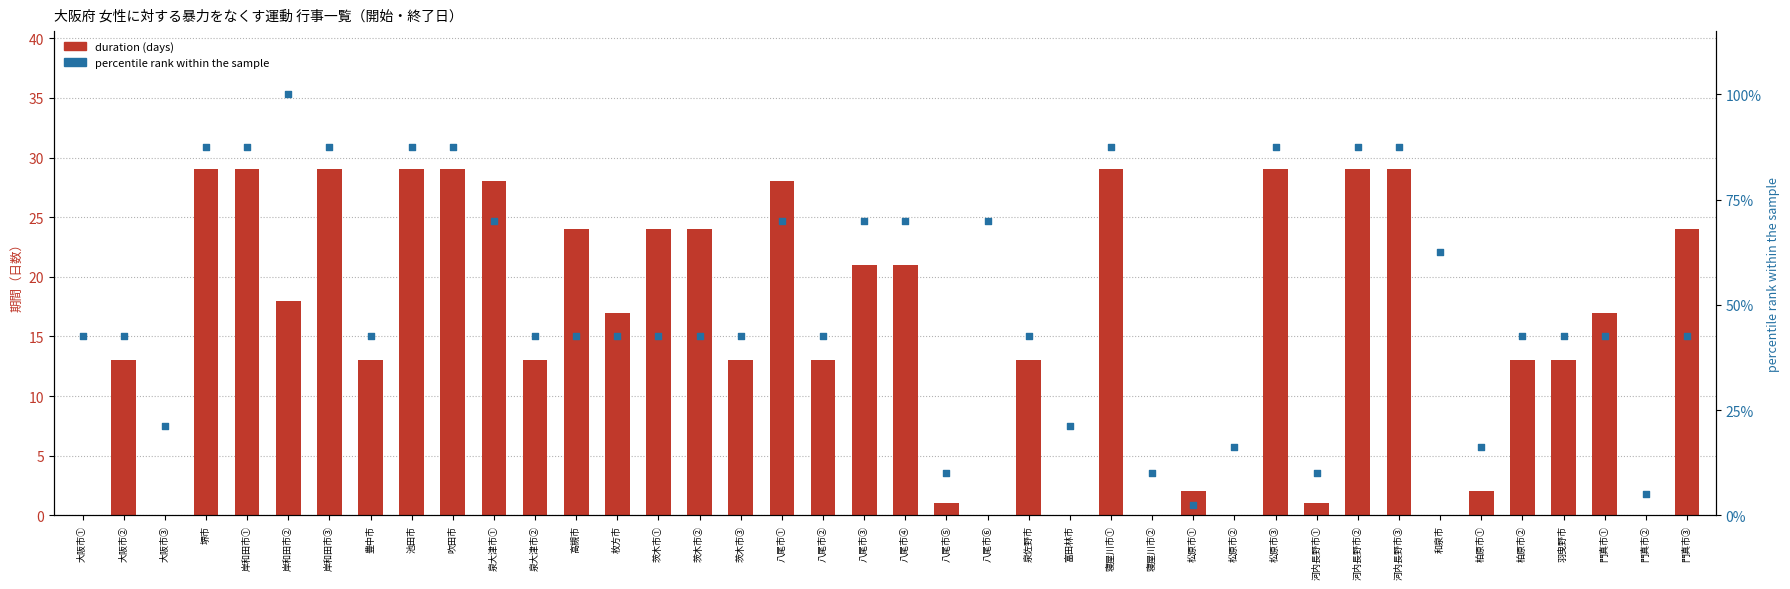

Is the value of percentile rank within the sample at 河内長野市③ greater than the value of duration (days) at 茨木市②?

Yes